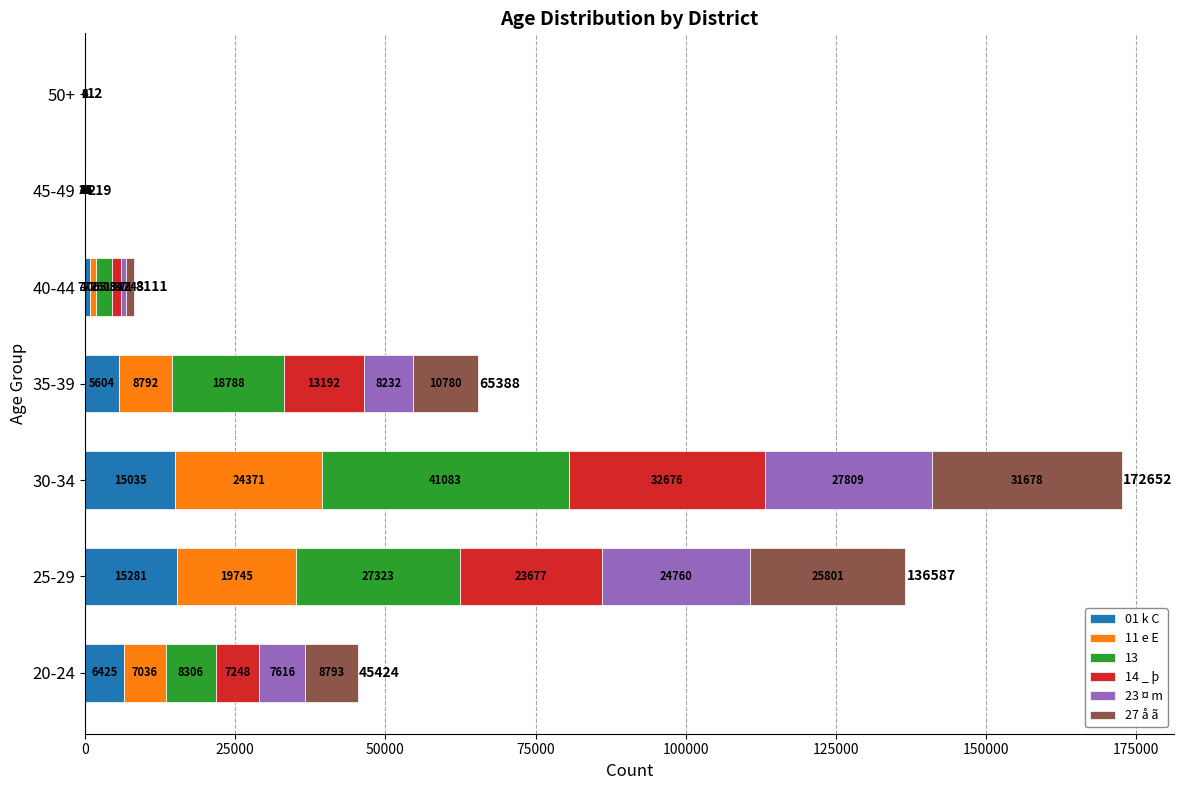

At which category is the sum across all series the highest?

30-34